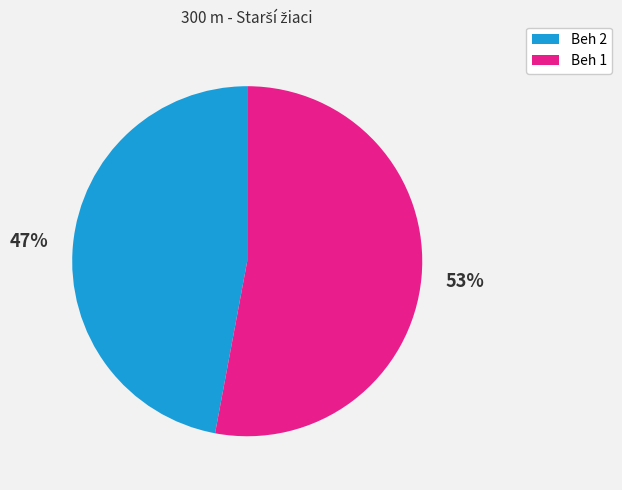

To the nearest percent, what is the difference between the largest and smallest slice percentages?

6%